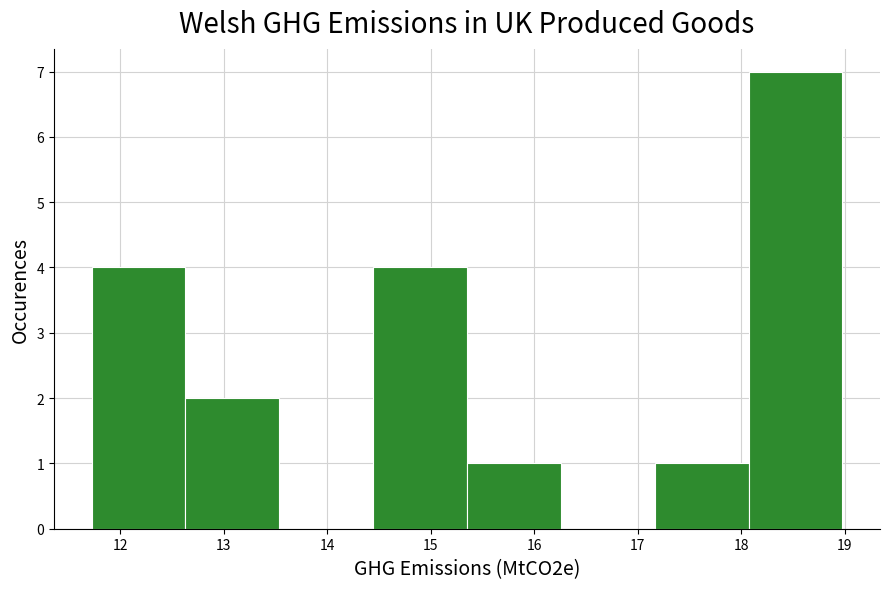

How tall is the bar that spans 14.4 to 15.3 on the x-axis? Neither the bar edges nor the heights are printed on the chart, so give them approximately, as read against the axes.

4